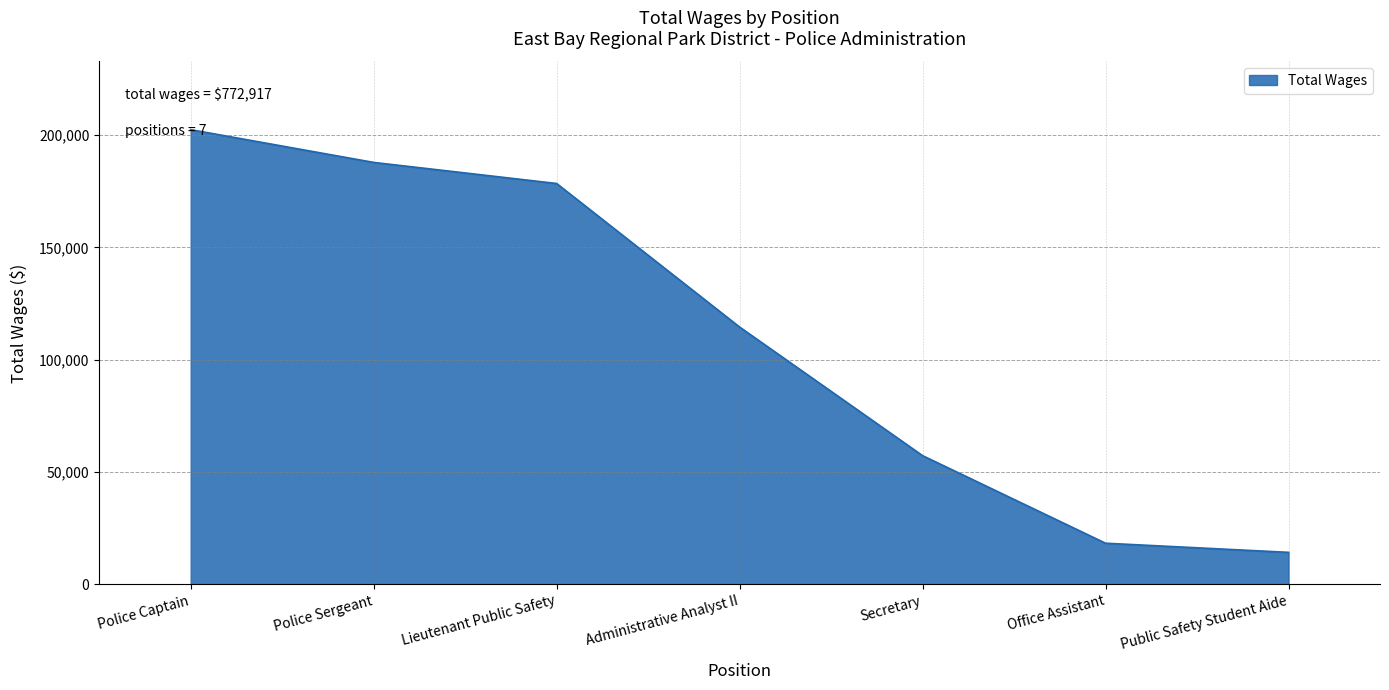

What is the ratio of the value at Office Assistant to the value at Secretary?

0.3